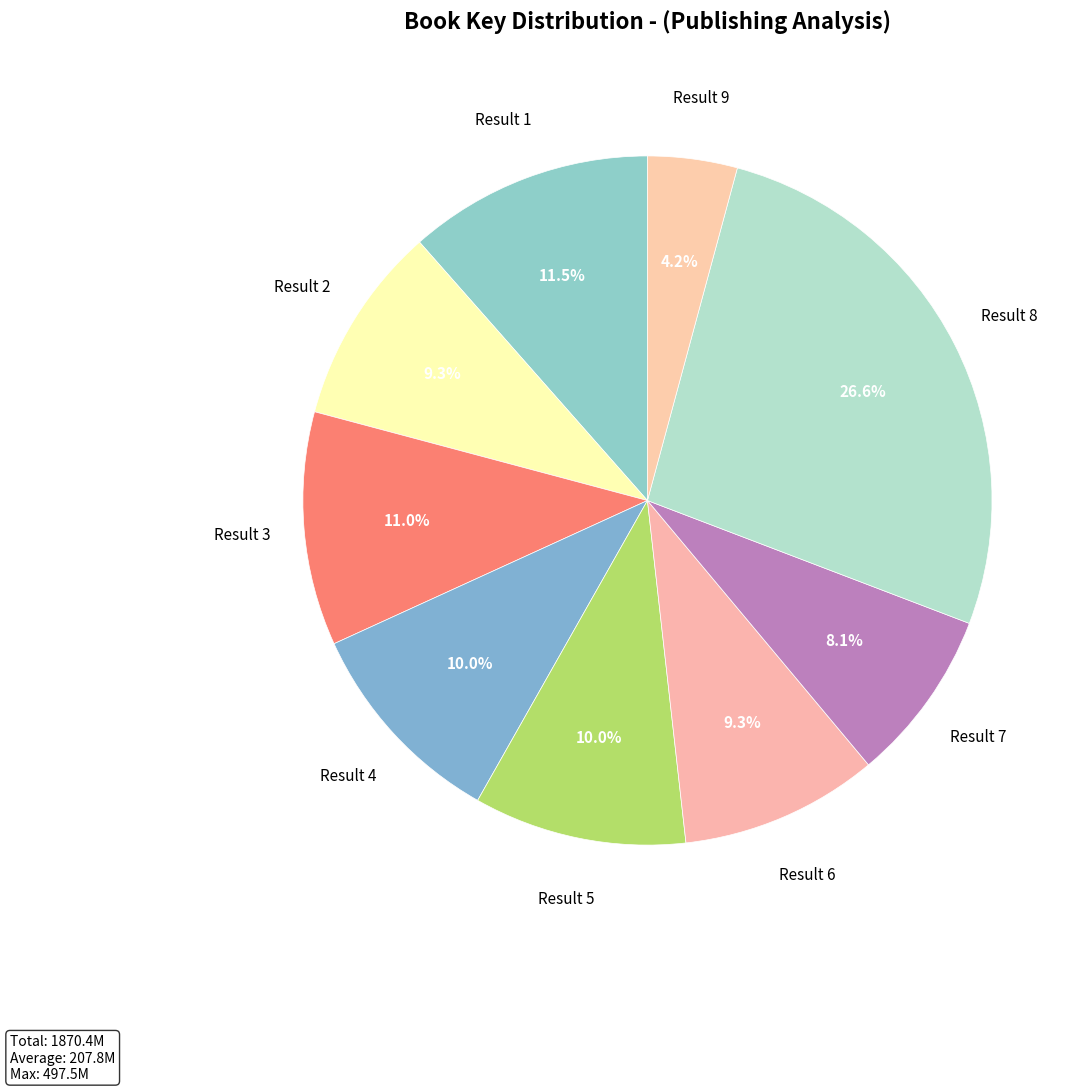

True or false: Result 2 accounts for 18% of the total.

False